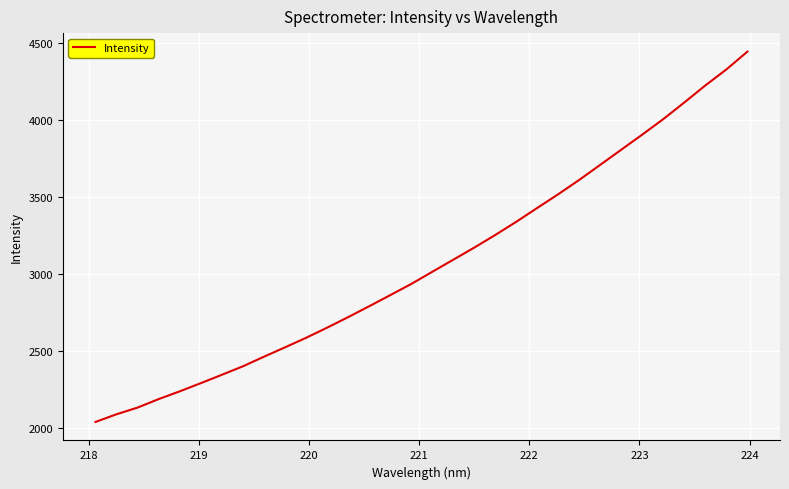

What is the difference between the maximum and minimum values?

2404.2